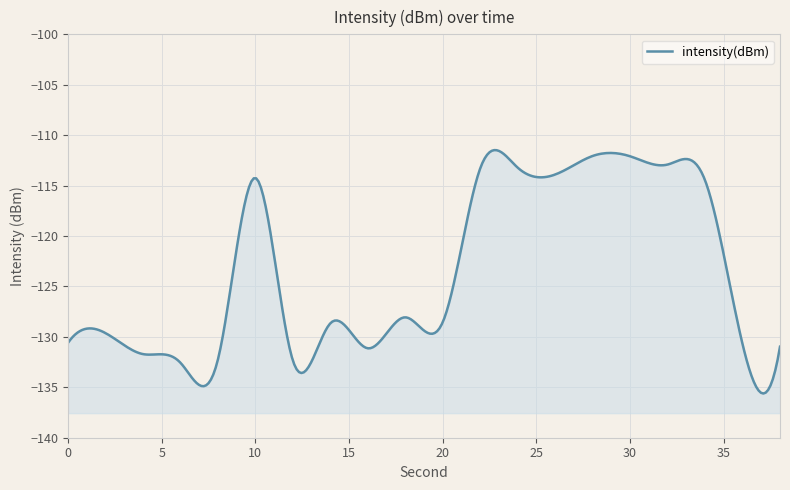

Which has a higher value, 26 or 34?

26